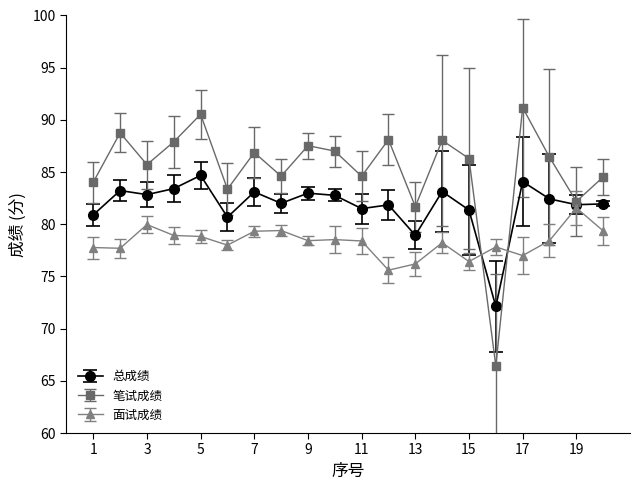

What is the maximum value shown in the chart?

91.2